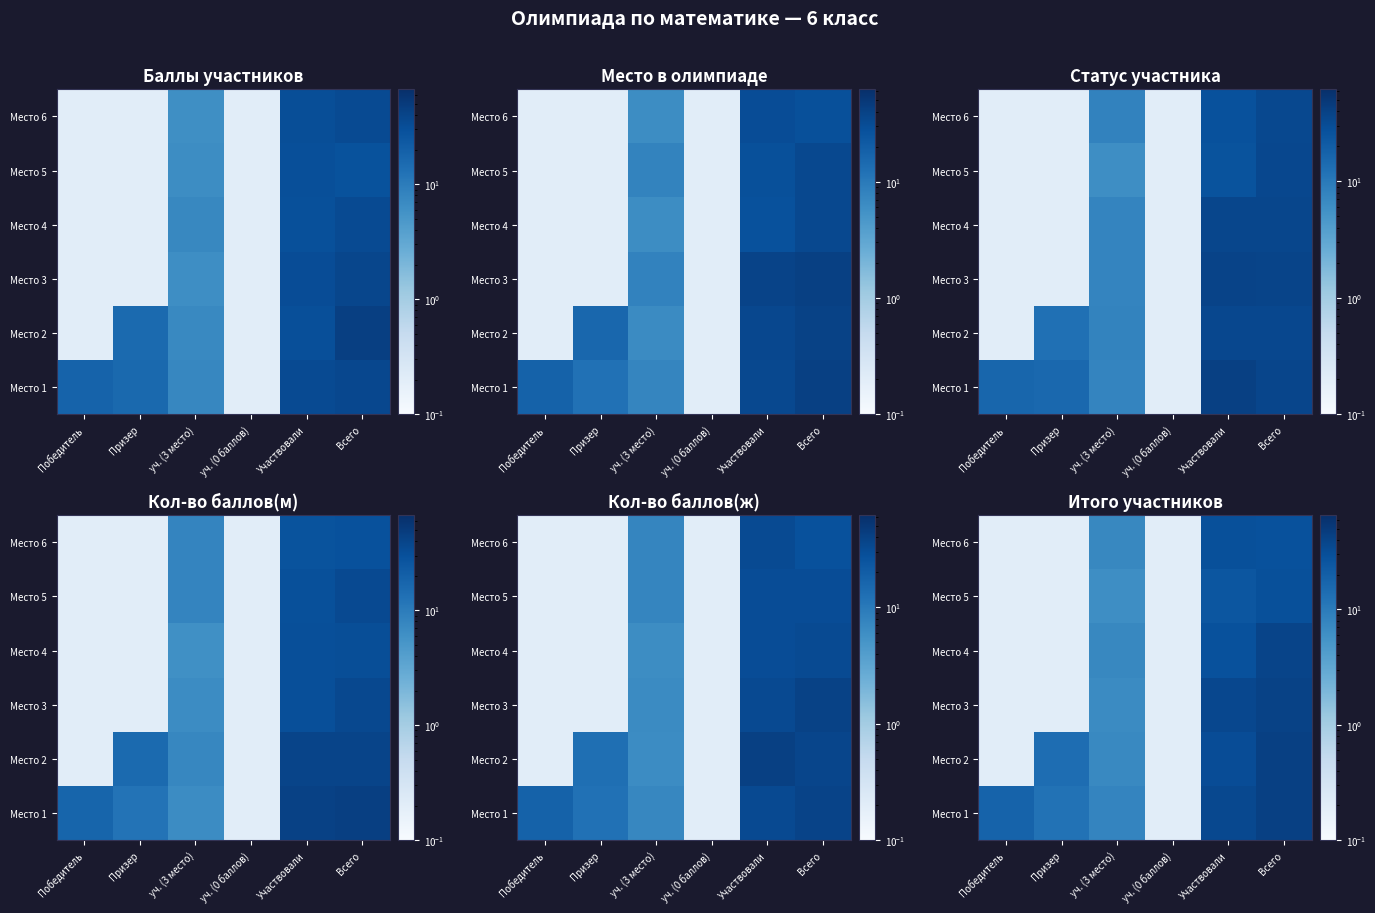

The Место 3 series shows 0.2 at уч. (0 баллов). True or false?

True